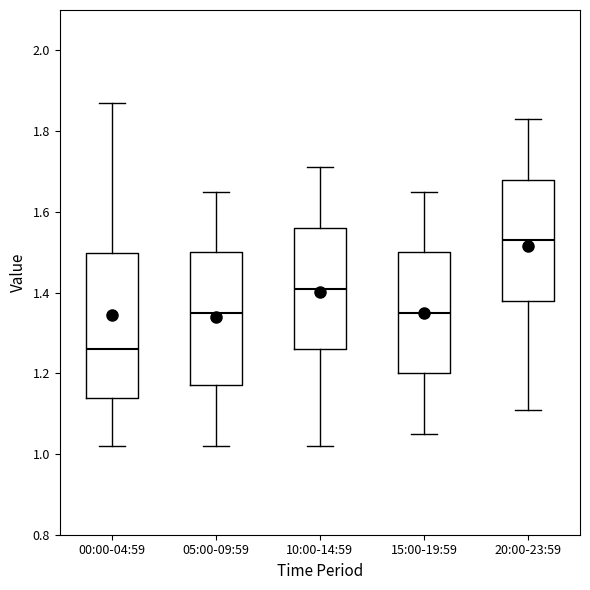

Reading left to right, transcribe this box plot: for each box, give where its median line is, the range the box spans, and where its two whiskers end, as read against the y-axis. The values are not printed on the chart, so give them approximately, as read against the axis.

00:00-04:59: median 1.26, box 1.14 to 1.50, whiskers 1.02 to 1.88
05:00-09:59: median 1.36, box 1.18 to 1.50, whiskers 1.02 to 1.66
10:00-14:59: median 1.42, box 1.26 to 1.56, whiskers 1.02 to 1.72
15:00-19:59: median 1.36, box 1.20 to 1.50, whiskers 1.06 to 1.66
20:00-23:59: median 1.54, box 1.38 to 1.68, whiskers 1.12 to 1.84